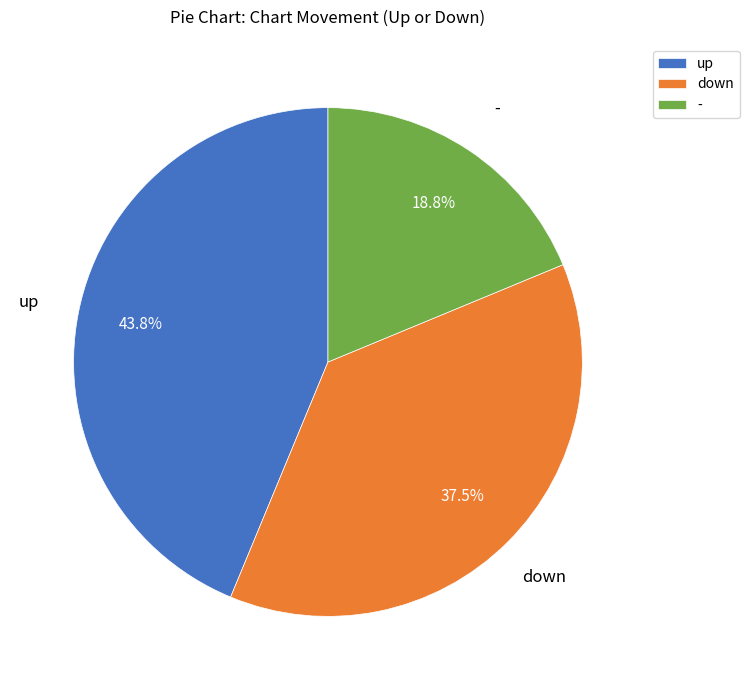

Is the sum of - and down greater than half?

Yes